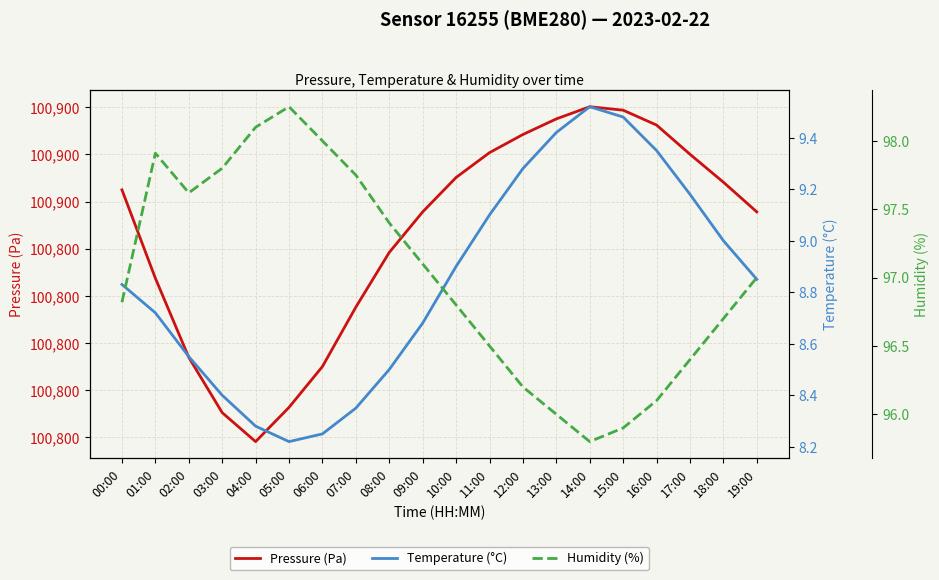

How many interior local valleys does the Humidity (%) series have?

2